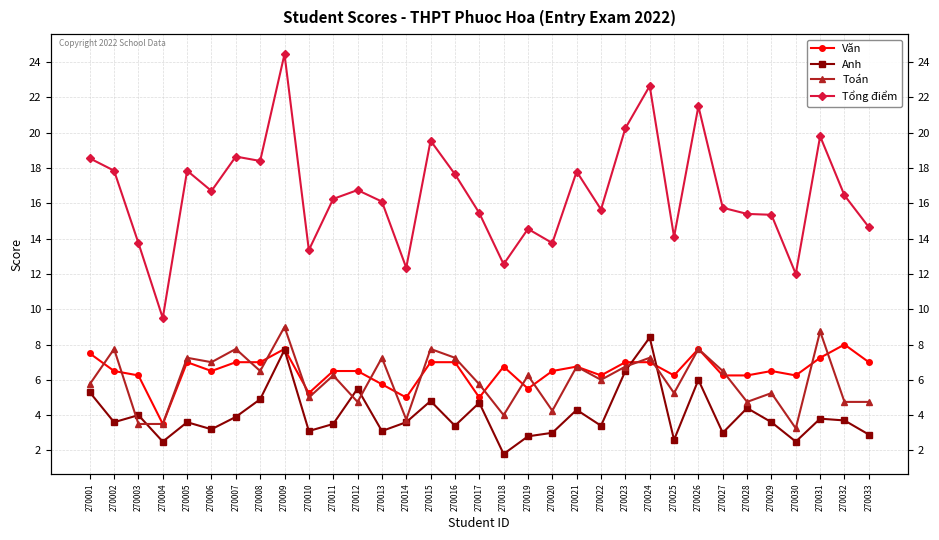

At 270026, list the series in order from largest to smallest.

Tổng điểm, Văn, Toán, Anh